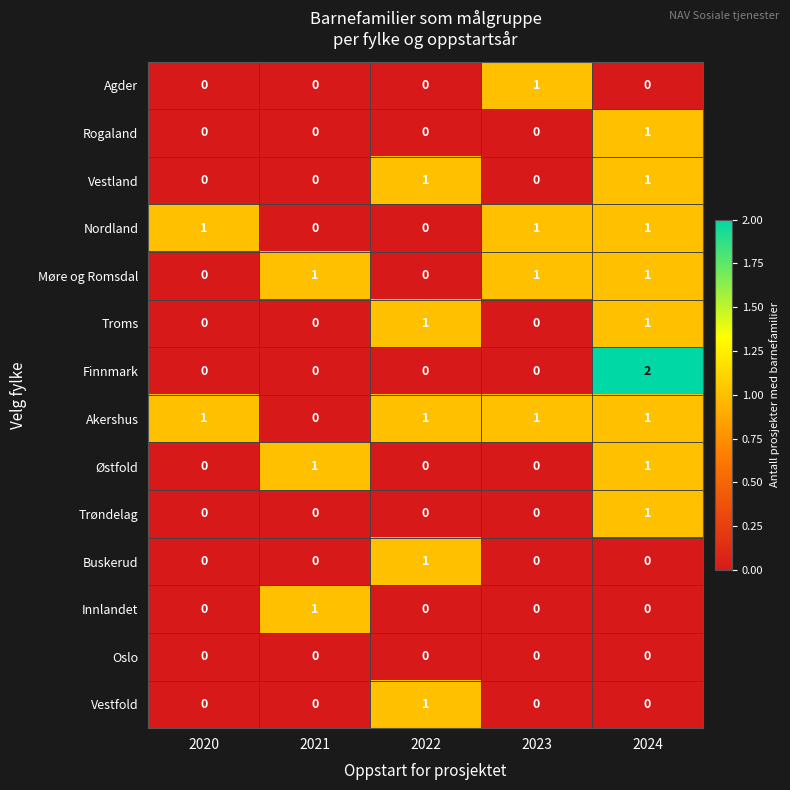

At which category is the sum across all series the highest?

2024